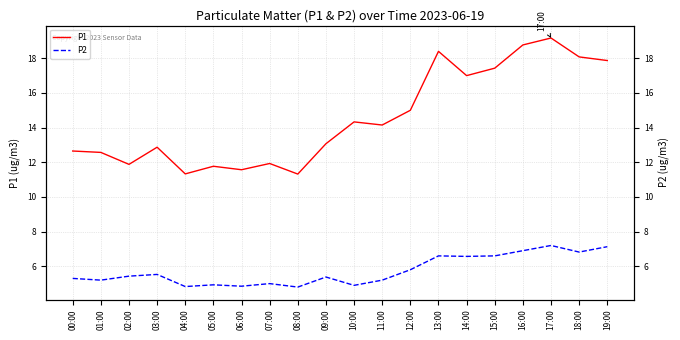

Reading right to left, what are all the values shown in this chart?

P1: 17.9	18.1	19.2	18.8	17.4	17.0	18.4	15.0	14.2	14.3	13.1	11.3	11.9	11.6	11.8	11.3	12.9	11.9	12.6	12.7
P2: 7.1	6.8	7.2	6.9	6.6	6.6	6.6	5.8	5.2	4.9	5.4	4.8	5.0	4.8	4.9	4.8	5.5	5.4	5.2	5.3